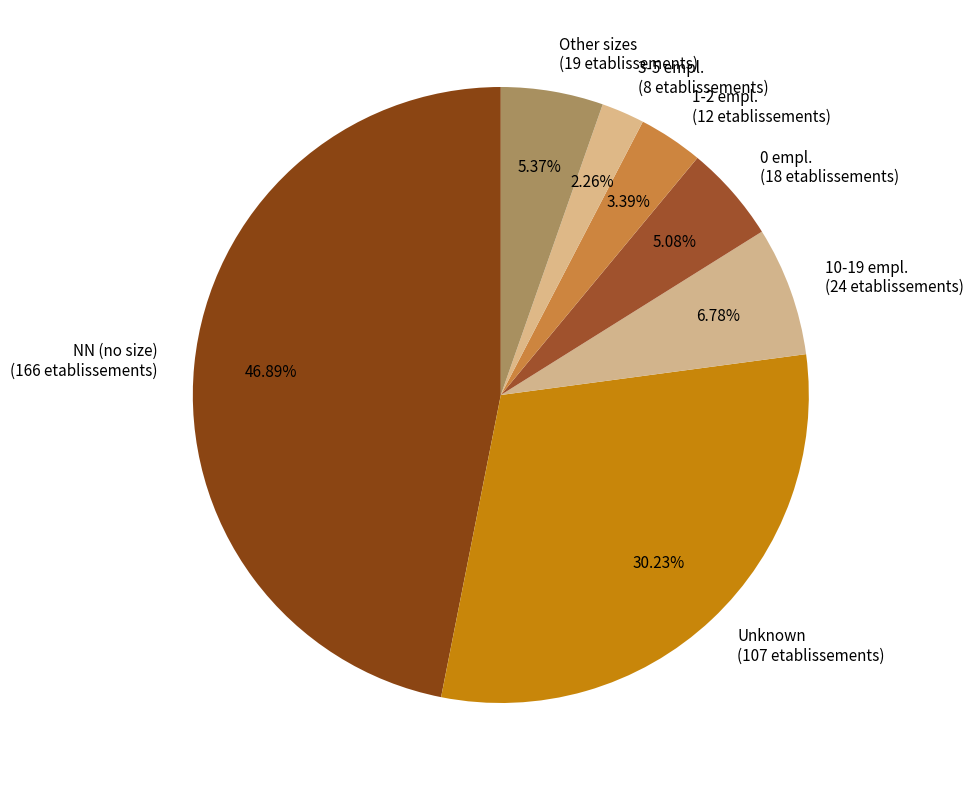

Does any single category account for the majority?

No